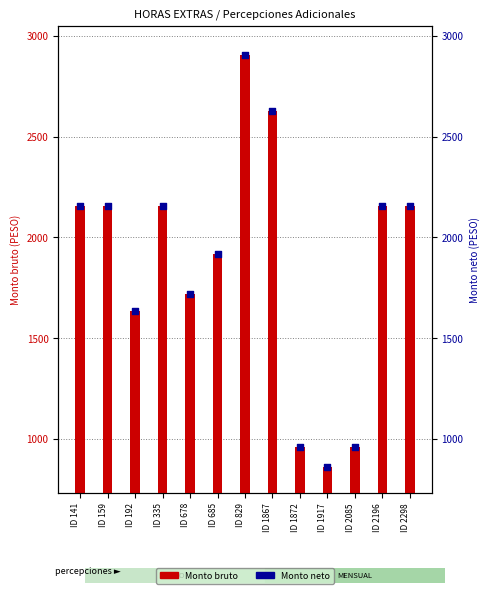

Which series contains the highest Y value?

Monto bruto